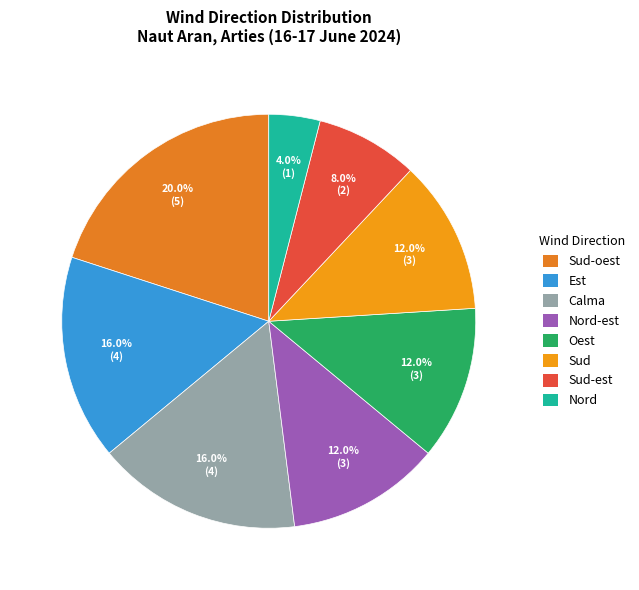

What percentage do Calma and Sud together represent?

28.0%